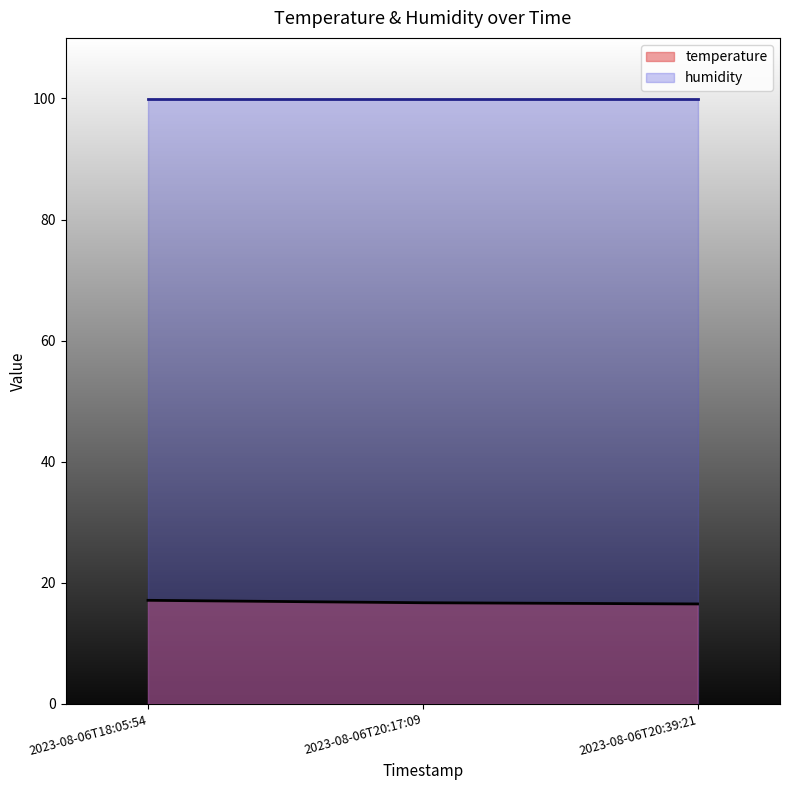

Does the chart display data point markers on the line(s)?

No